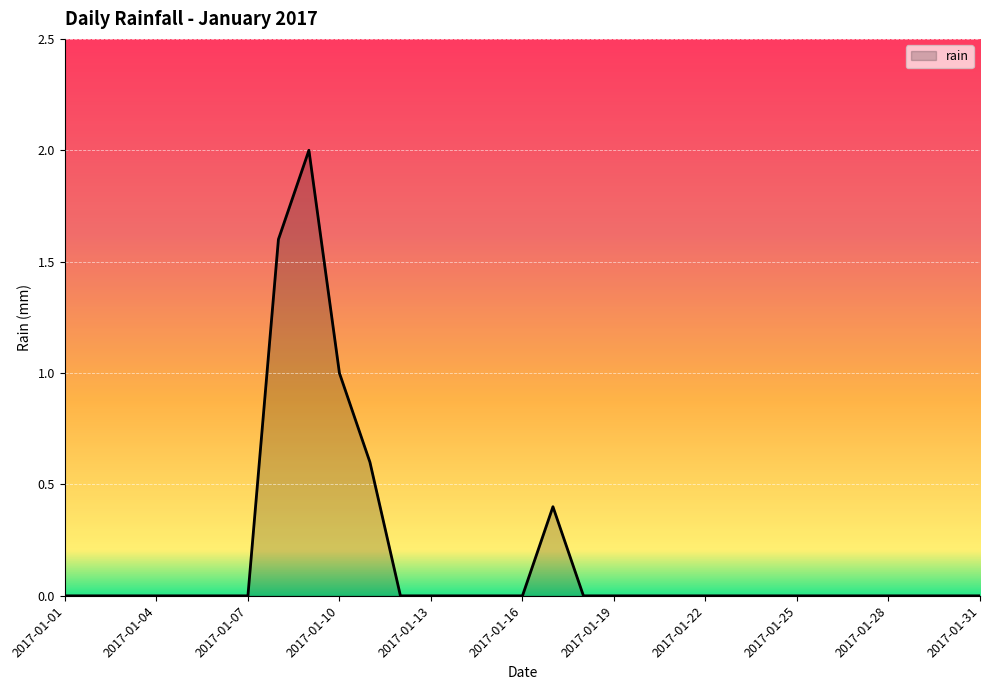

Reading right to left, extract all data points from this chart.

0.0	0.0	0.0	0.0	0.0	0.0	0.0	0.0	0.0	0.0	0.0	0.0	0.0	0.0	0.4	0.0	0.0	0.0	0.0	0.0	0.6	1.0	2.0	1.6	0.0	0.0	0.0	0.0	0.0	0.0	0.0